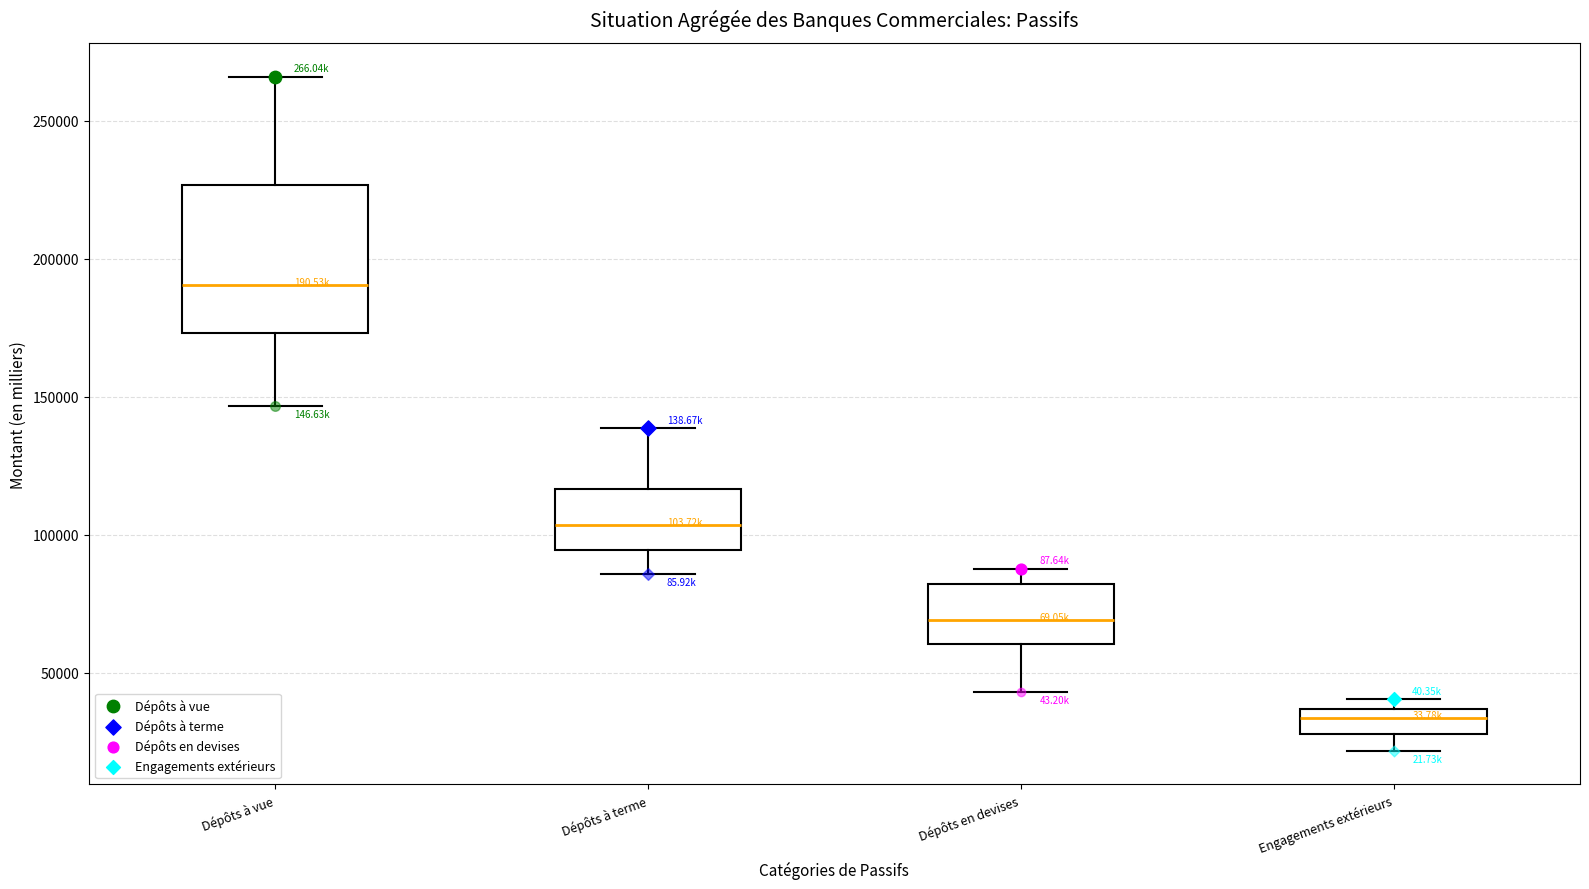

Which box's median line is the lowest?

Engagements extérieurs